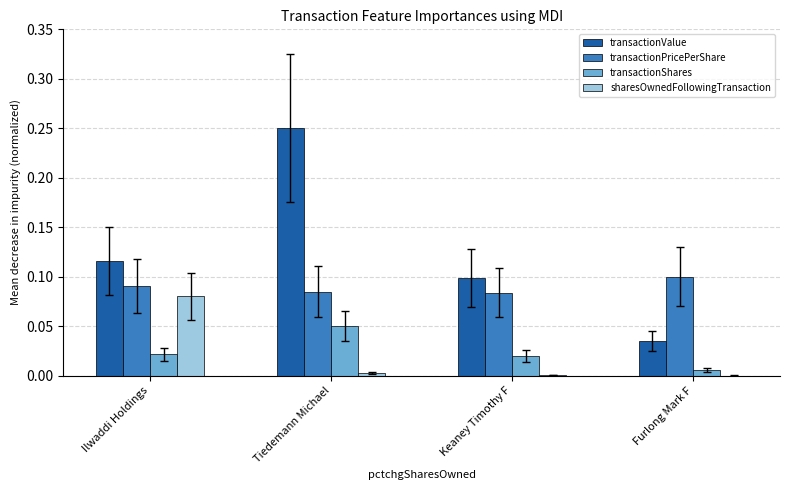

The transactionShares series shows 0.0 at Furlong Mark F. True or false?

True